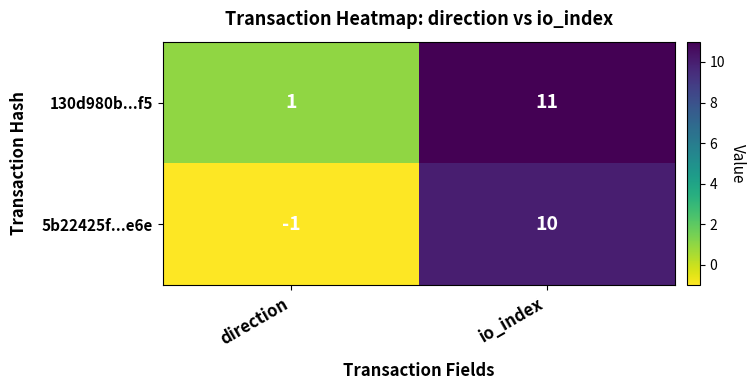

Which category has the highest value in the 5b22425f...e6e series?

io_index